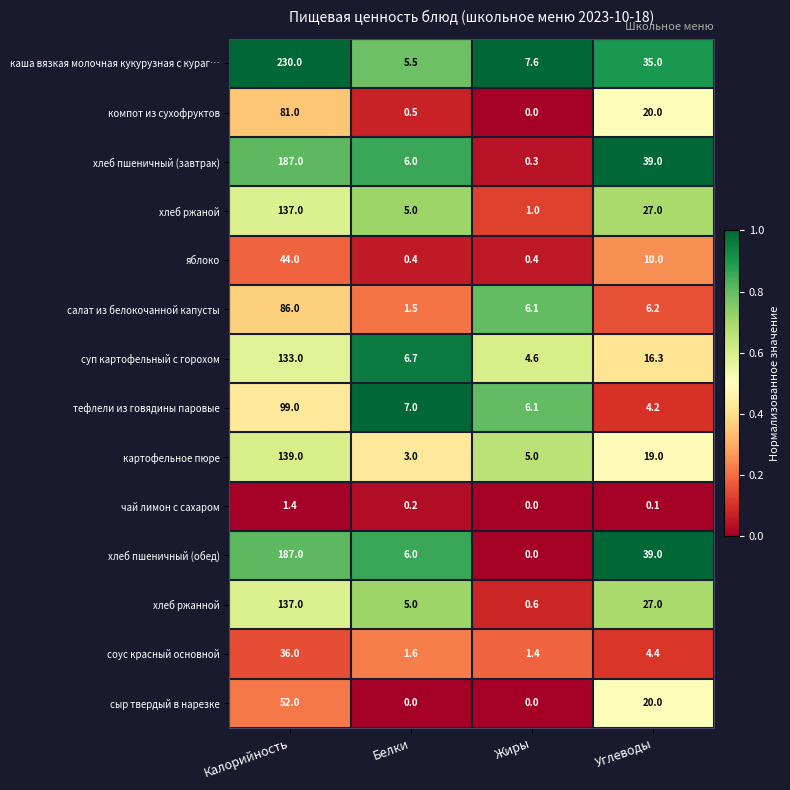

How many data points does each series have?

4